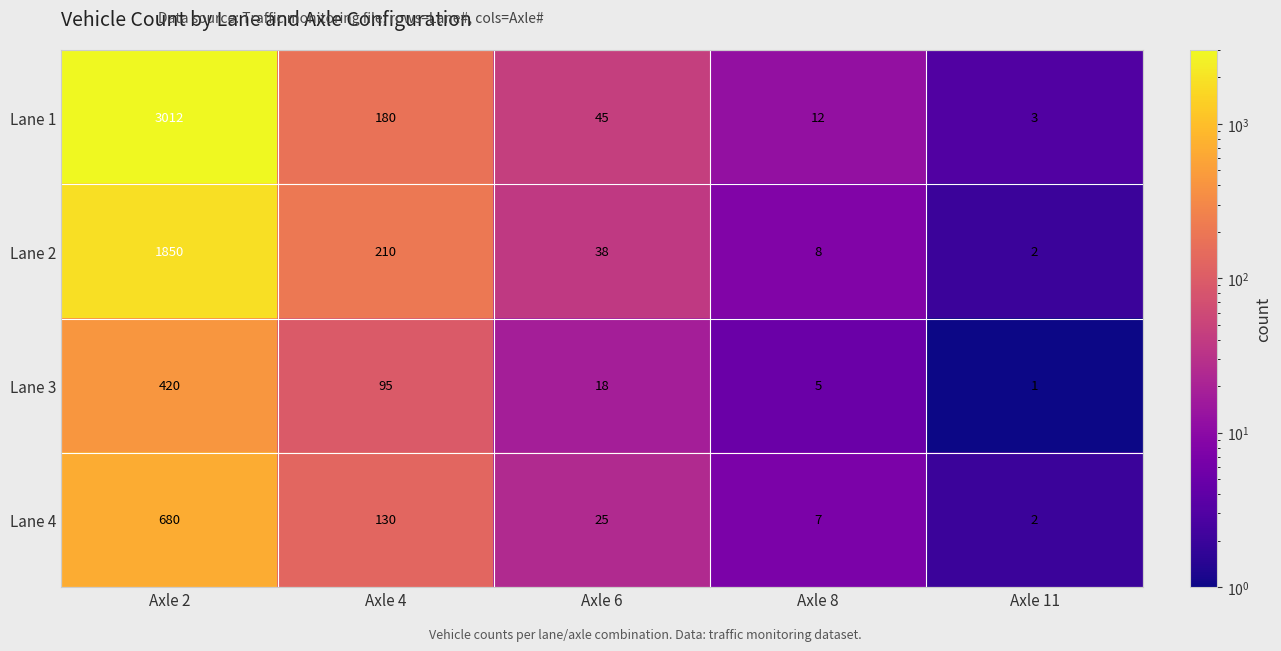

At which label does Lane 4 first exceed 25?

Axle 2